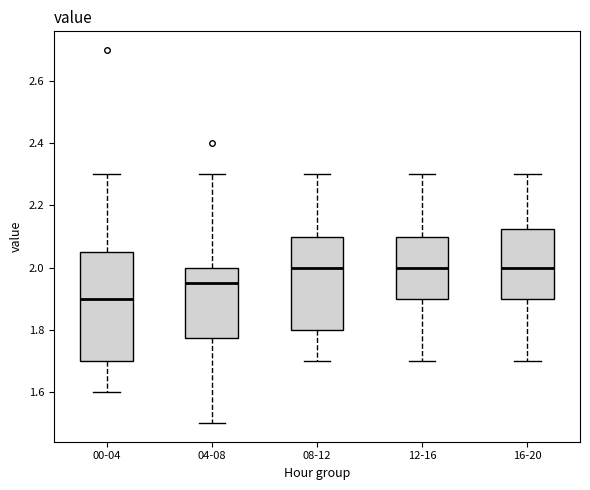

Which box is the tallest, from its lower edge to its upper edge?

00-04